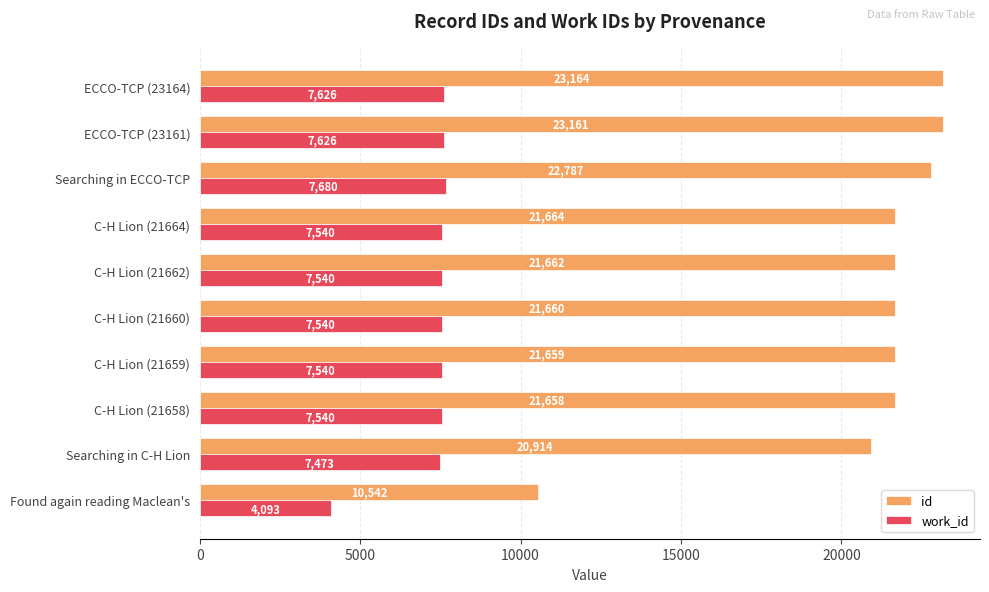

What is the minimum value for work_id?

4093